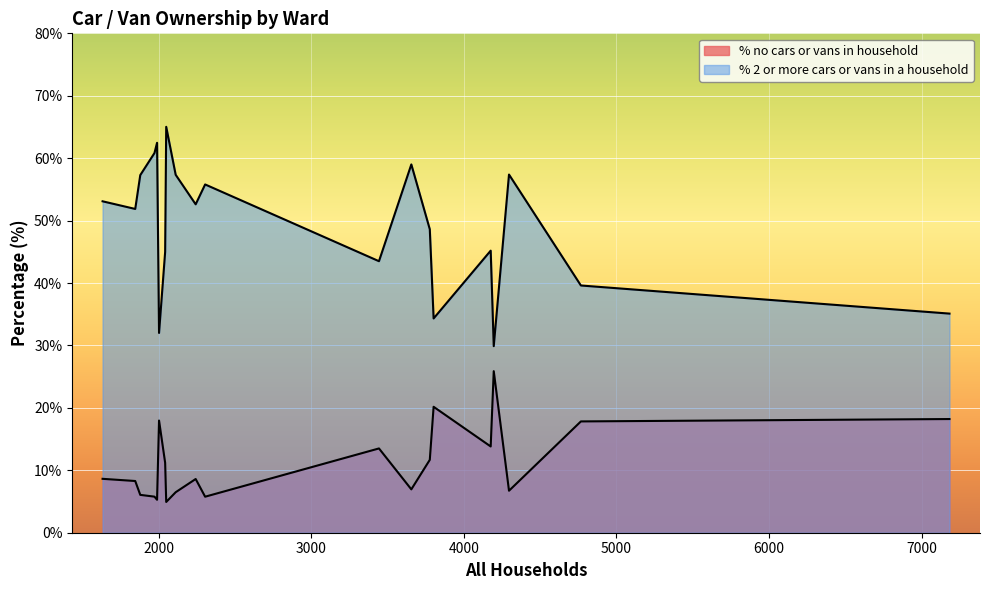

Which series changed the most between Beaminster Ward and Dorchester West Ward?

% 2 or more cars or vans in a household